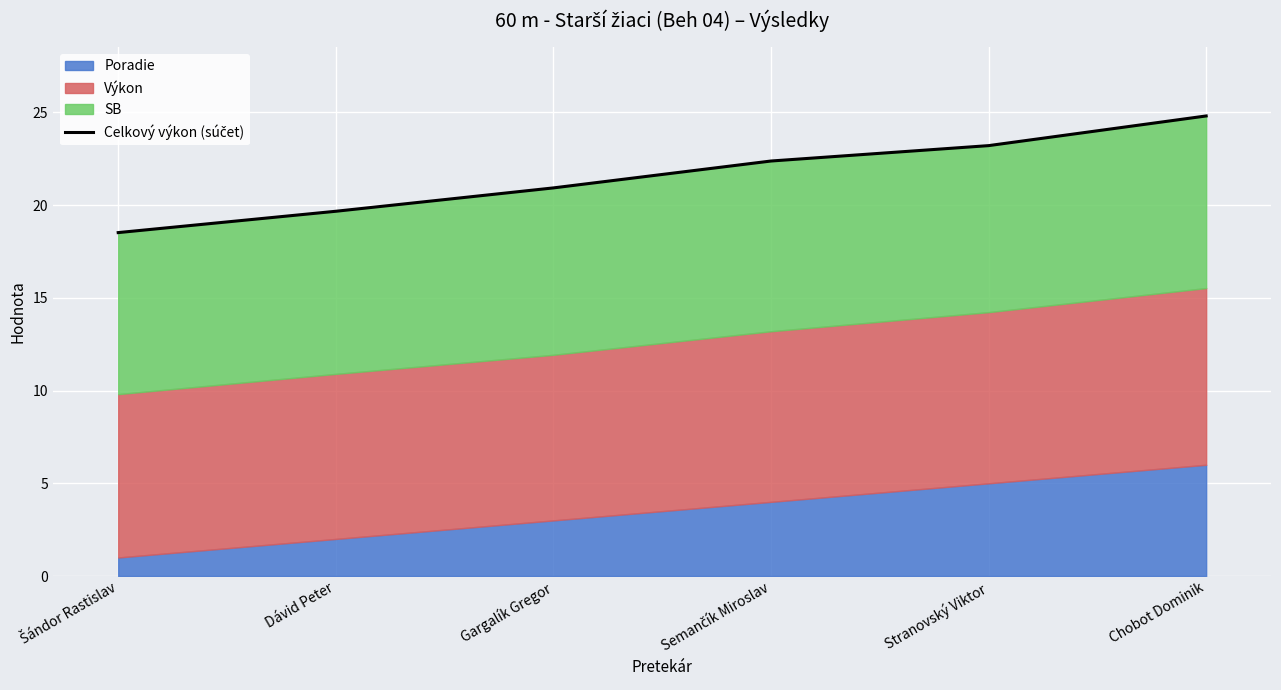

List the labels in order of value, largest first.

Chobot Dominik, Stranovský Viktor, Semančík Miroslav, Gargalík Gregor, Dávid Peter, Šándor Rastislav